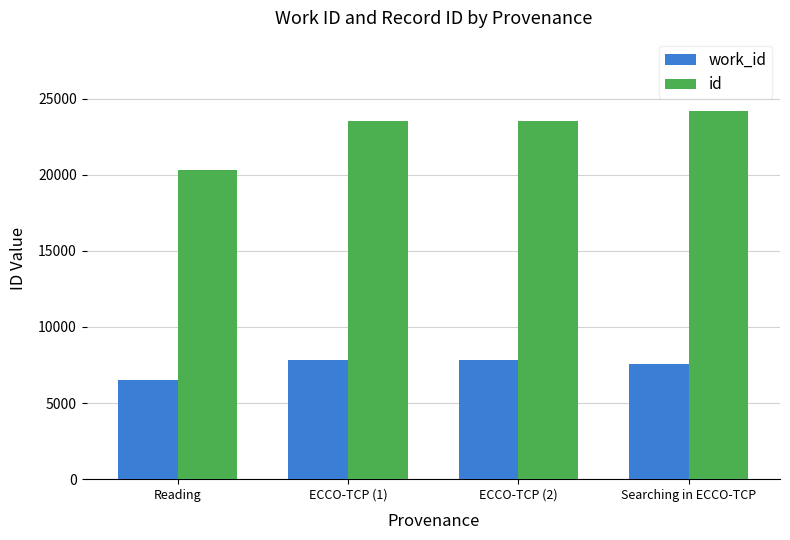

Is it true that work_id equals 13454 at ECCO-TCP (1)?

False